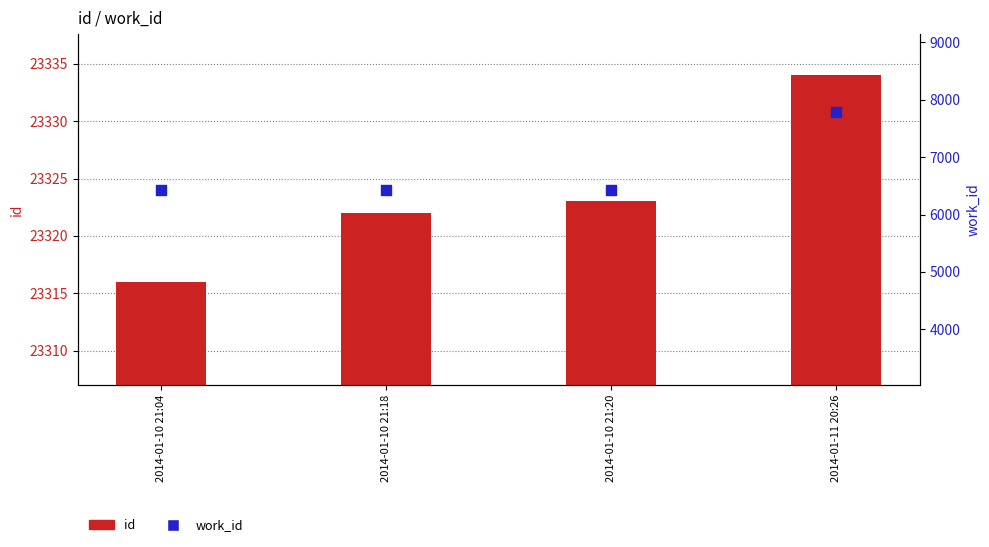

Which series reaches the maximum Y coordinate?

id